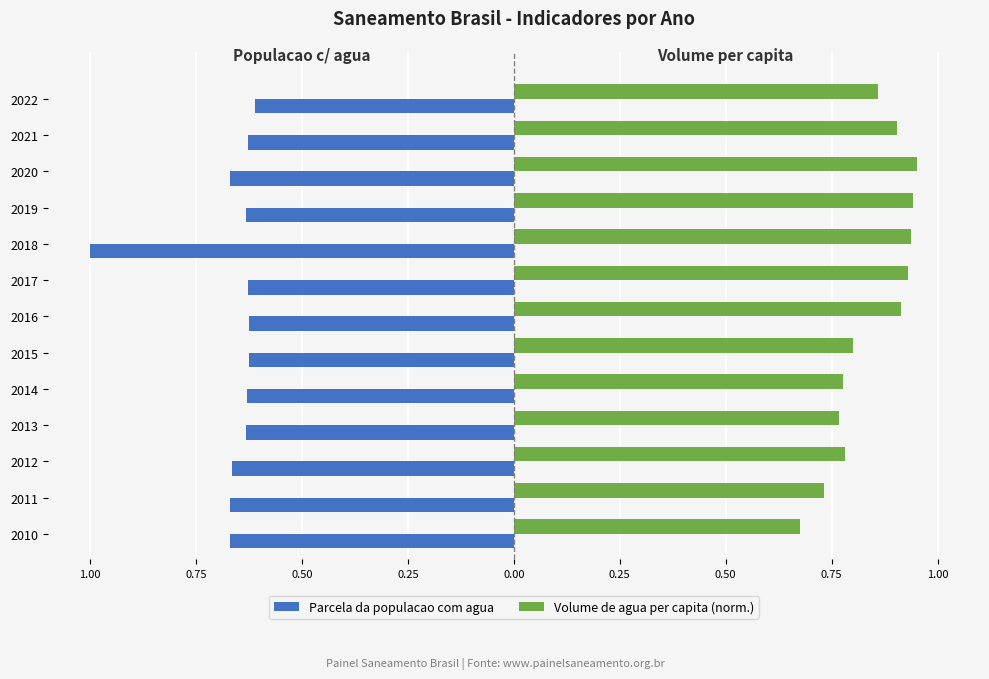

What are all the series names shown in the legend?

Parcela da populacao com agua, Volume de agua per capita (norm.)